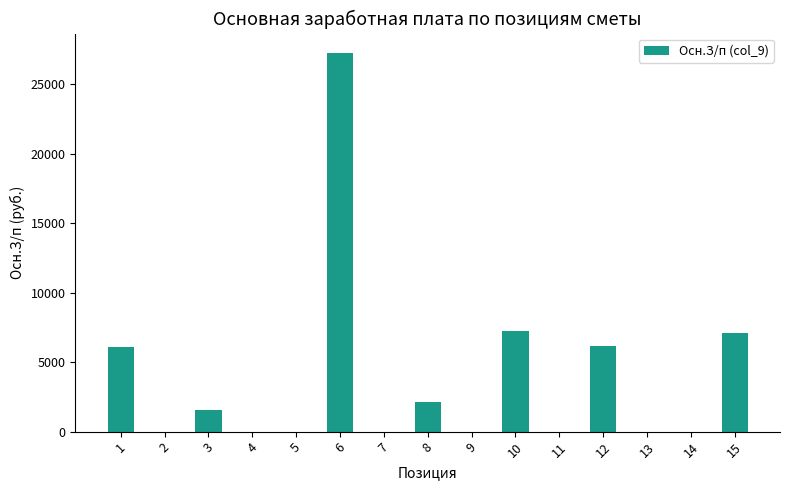

What is the sum of all values?

57499.9